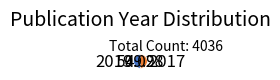

Is it true that 2019 is 50% of the pie?

True